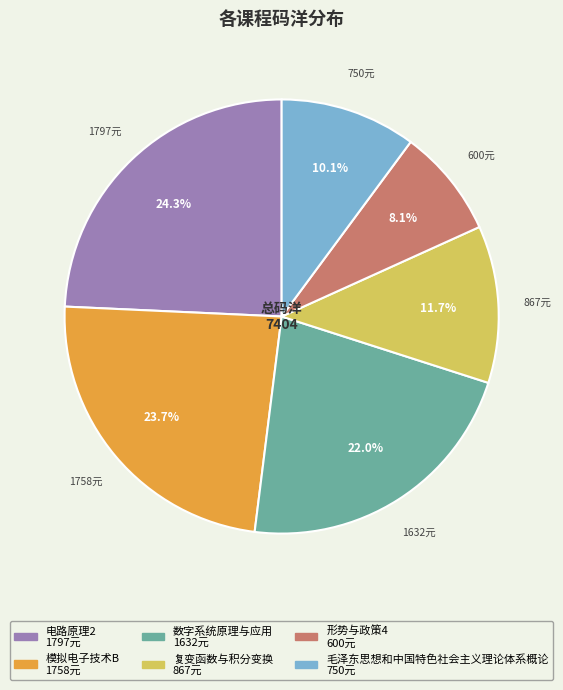

Count the number of slices in the pie.

6